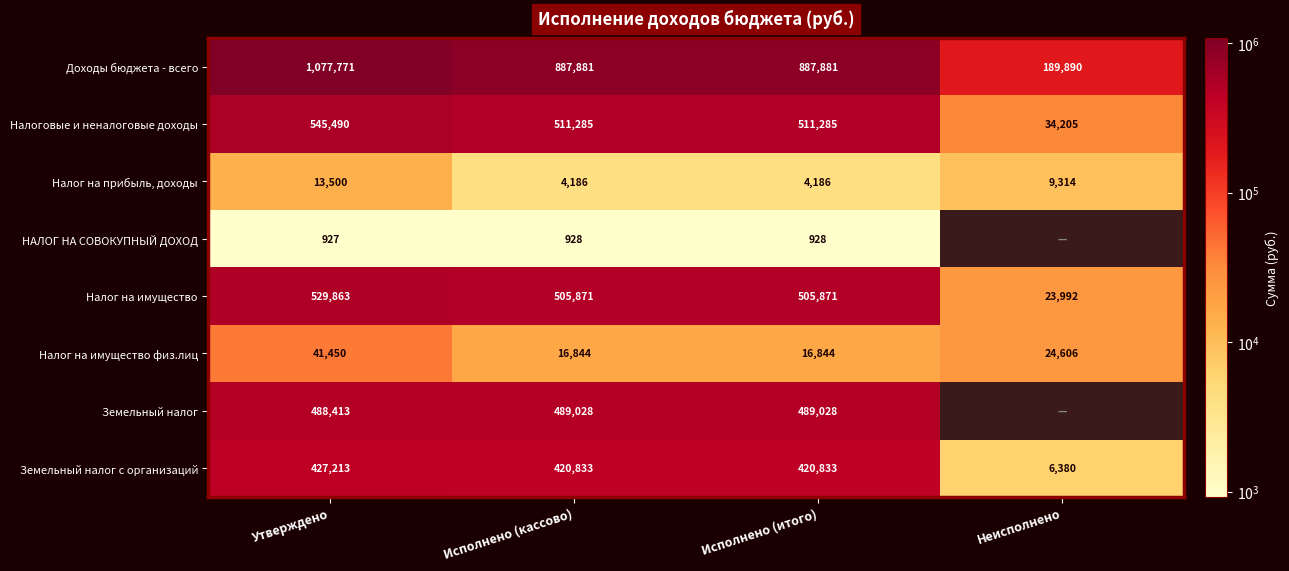

At Исполнено (кассово), list the series in order from smallest to largest.

НАЛОГ НА СОВОКУПНЫЙ ДОХОД, Налог на прибыль, доходы, Налог на имущество физ.лиц, Земельный налог с организаций, Земельный налог, Налог на имущество, Налоговые и неналоговые доходы, Доходы бюджета - всего